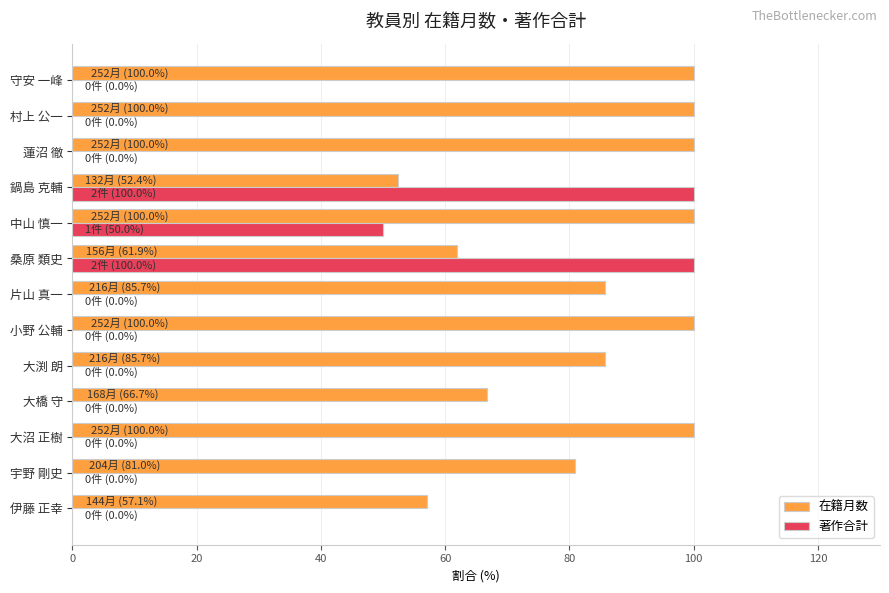

The 著作合計 series shows -61.5 at 宇野 剛史. True or false?

False